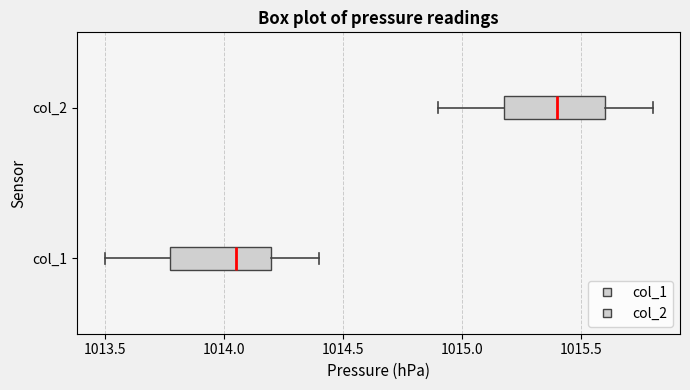

Reading bottom to top, transcribe this box plot: for each box, give where its median line is, the range the box spans, and where its two whiskers end, as read against the x-axis. The values are not printed on the chart, so give them approximately, as read against the axis.

col_1: median 1014.05, box 1013.80 to 1014.20, whiskers 1013.50 to 1014.40
col_2: median 1015.40, box 1015.20 to 1015.60, whiskers 1014.90 to 1015.80